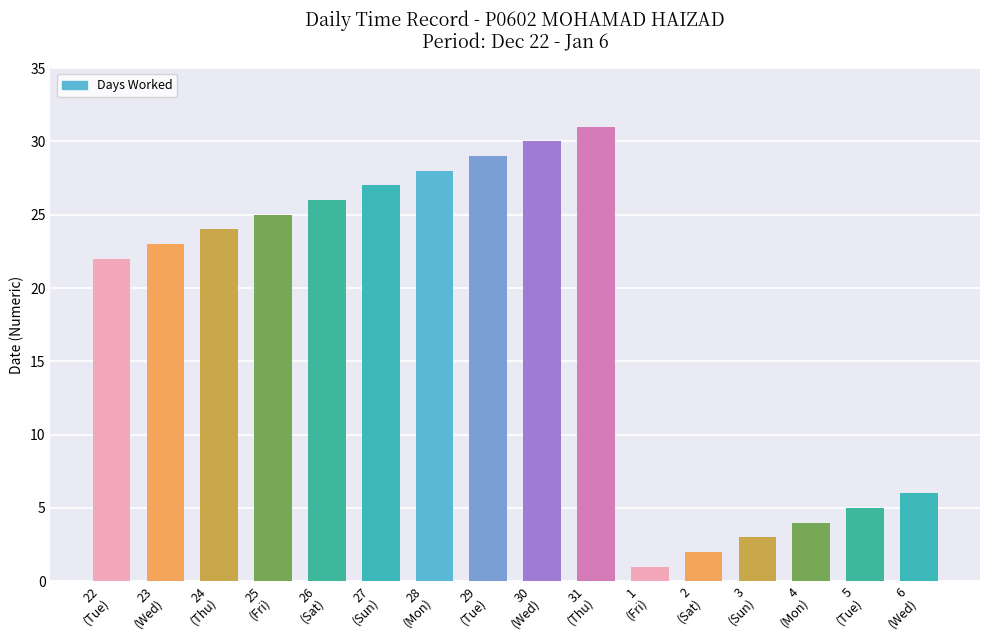

List the labels in order of value, smallest first.

1
(Fri), 2
(Sat), 3
(Sun), 4
(Mon), 5
(Tue), 6
(Wed), 22
(Tue), 23
(Wed), 24
(Thu), 25
(Fri), 26
(Sat), 27
(Sun), 28
(Mon), 29
(Tue), 30
(Wed), 31
(Thu)